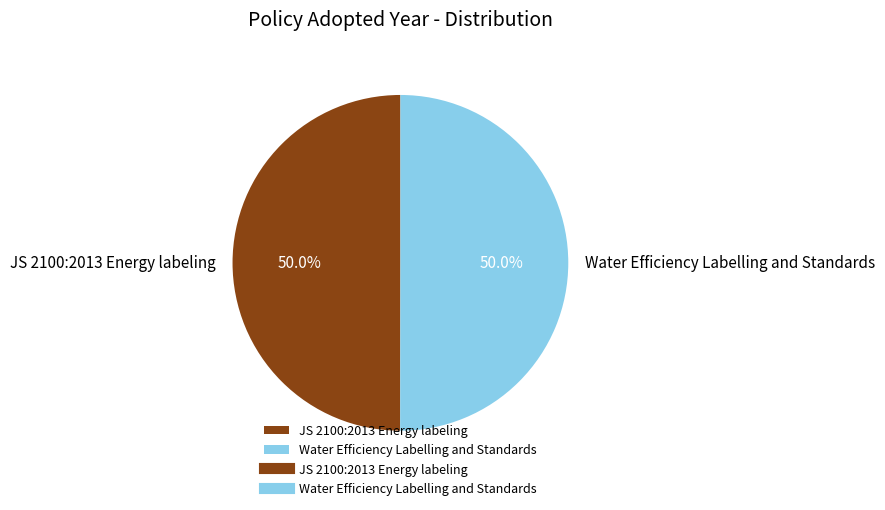

What is the ratio of the value at JS 2100:2013 Energy labeling to the value at Water Efficiency Labelling and Standards?

1.0